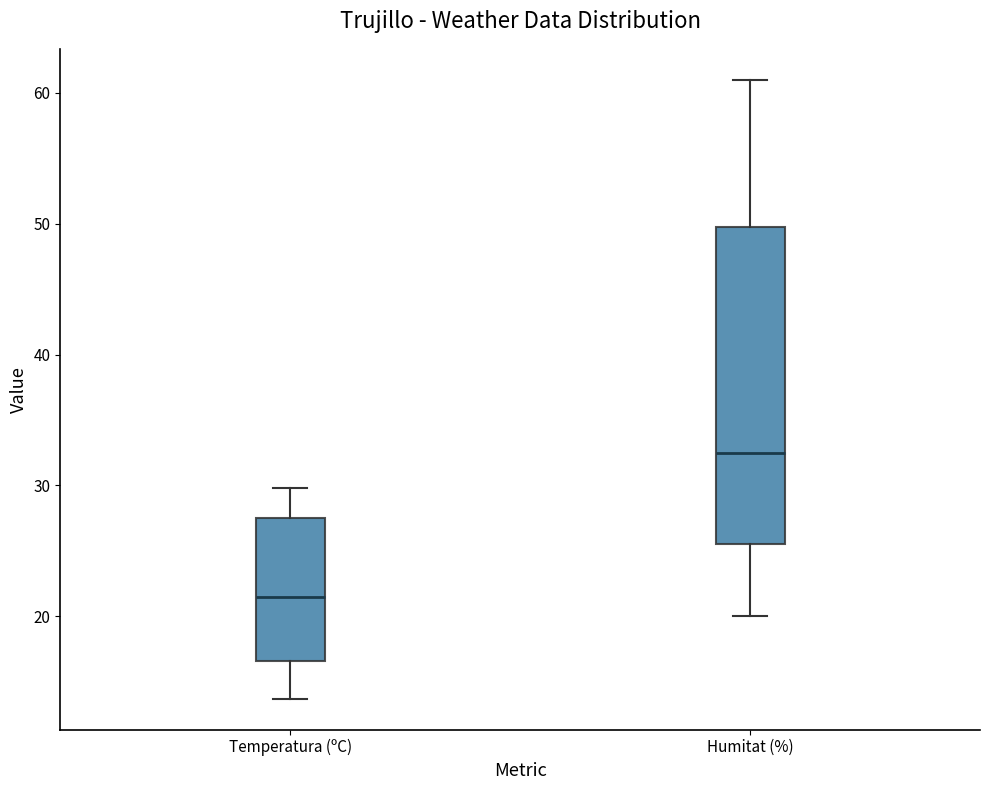

Reading left to right, read every box against the y-axis: the position of its median line, the range the box covers, and the ends of its whiskers. The values are not printed on the chart, so give them approximately, as read against the axis.

Temperatura (ºC): median 21, box 17 to 28, whiskers 14 to 30
Humitat (%): median 33, box 26 to 50, whiskers 20 to 61